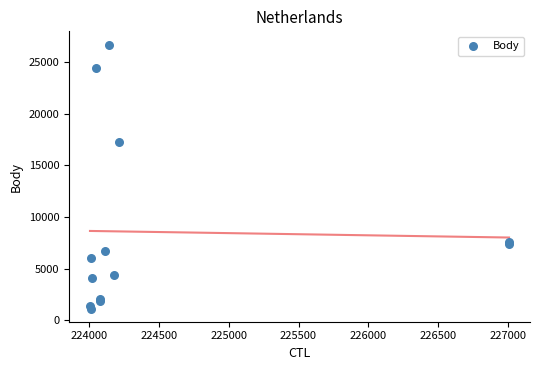

What Y value in the scatter plot is closest to 13910?

17214